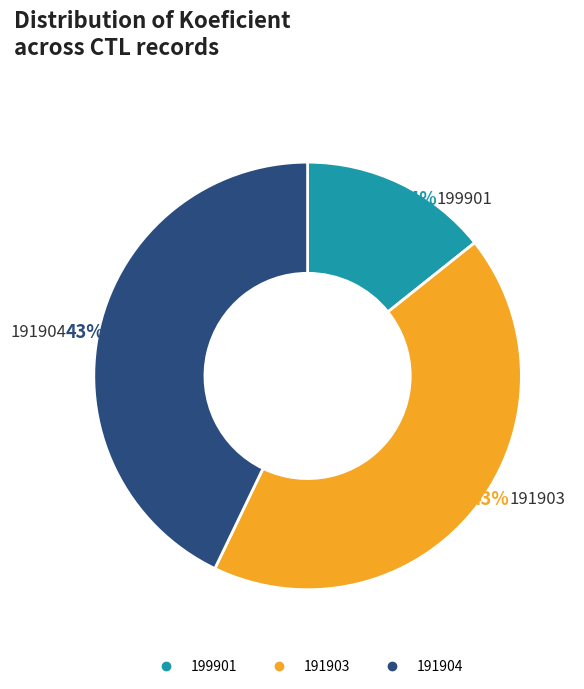

To the nearest percent, what is the difference between the 199901 and 191903 slice percentages?

29%